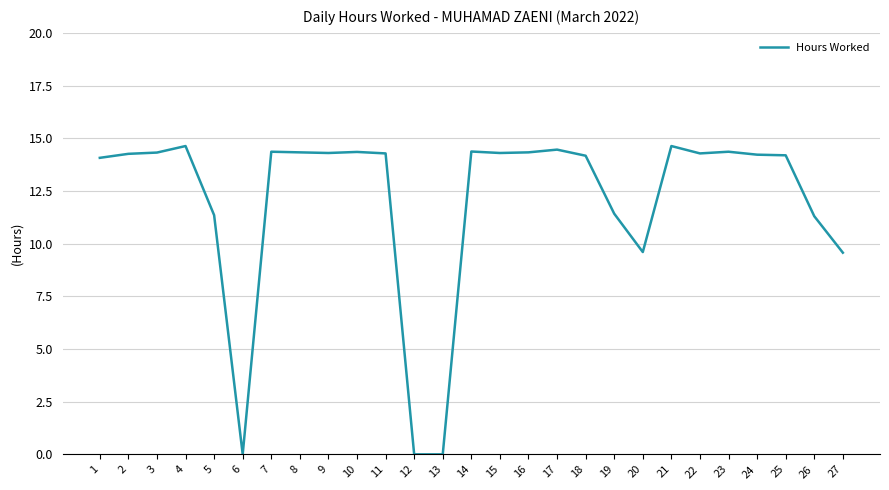

What is the maximum value shown in the chart?

14.6